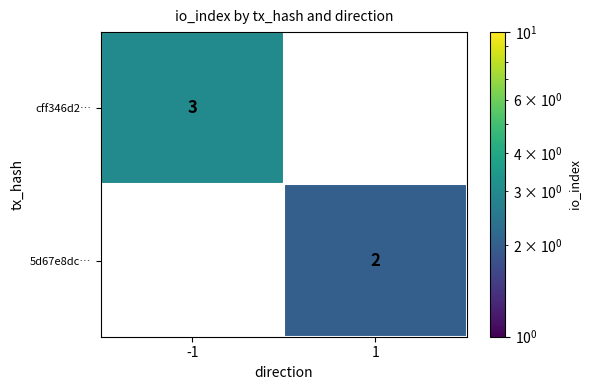

List the series in order of their peak value, highest first.

cff346d2…, 5d67e8dc…